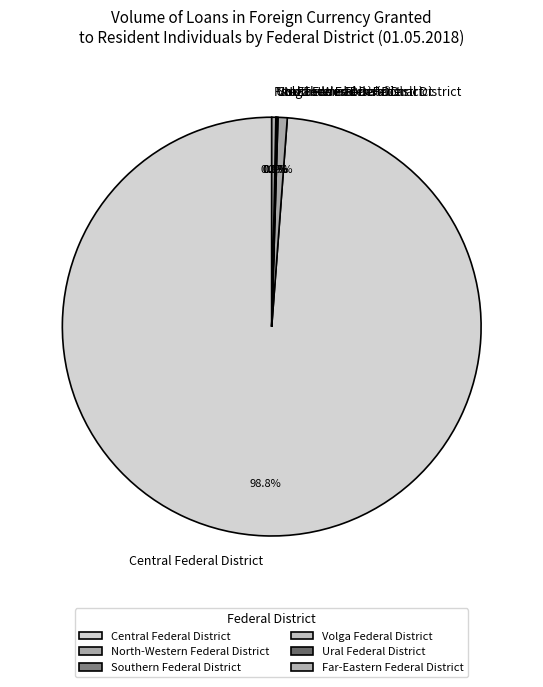

Approximately how many times larger is the value at North-Western Federal District compared to Far-Eastern Federal District?

2.3